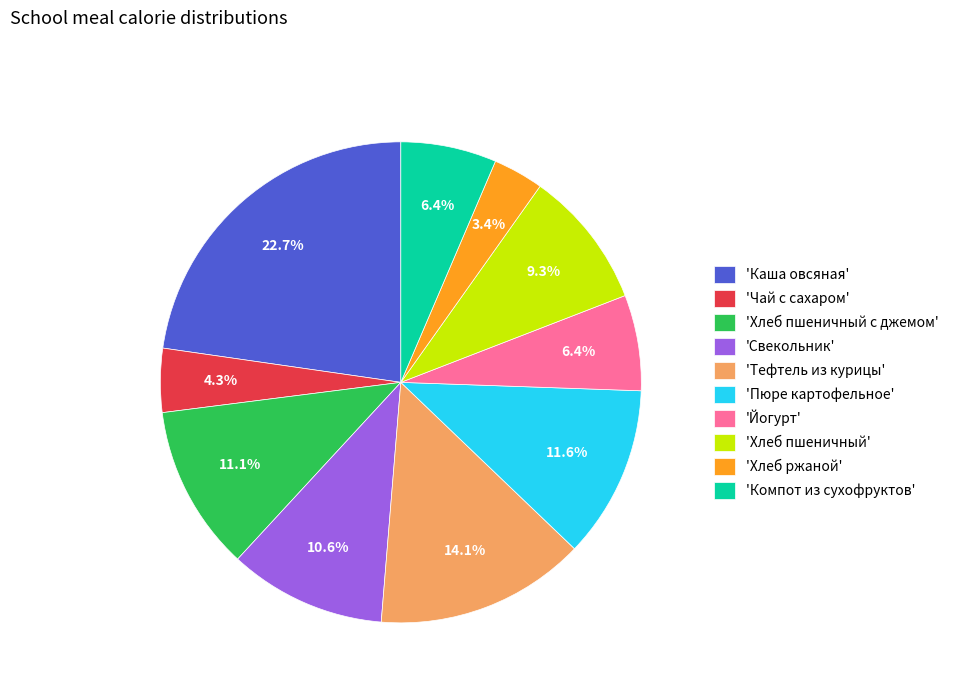

How many segments does this pie chart have?

10